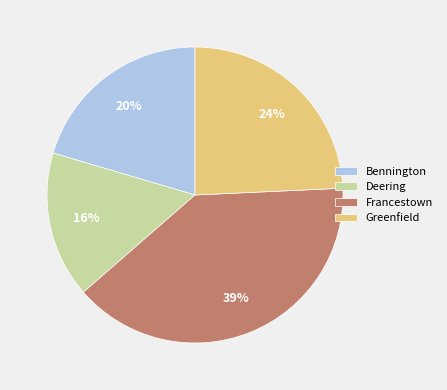

How many segments does this pie chart have?

4